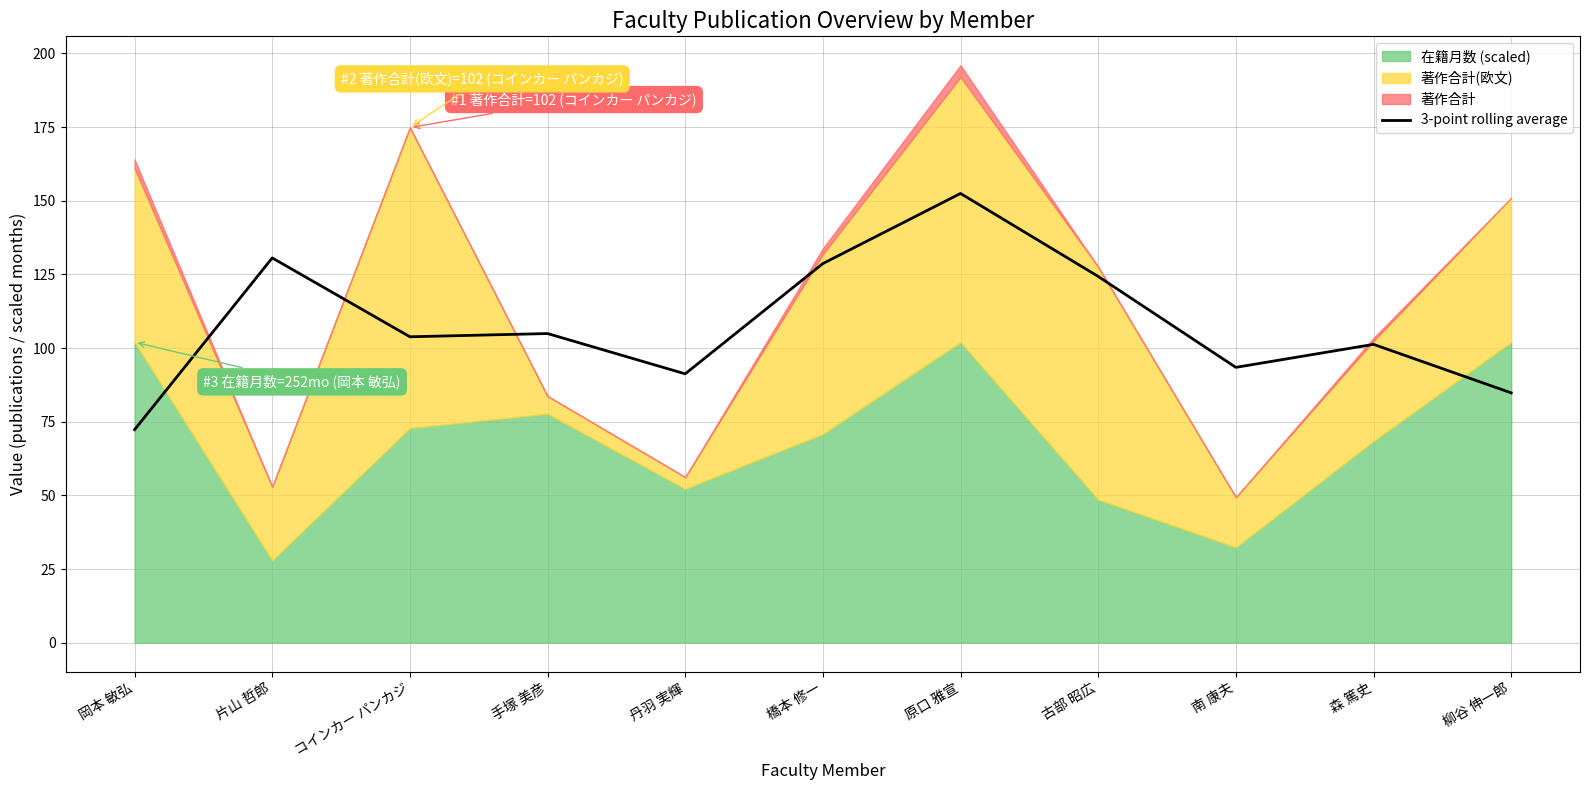

Does the chart display data point markers on the line(s)?

No